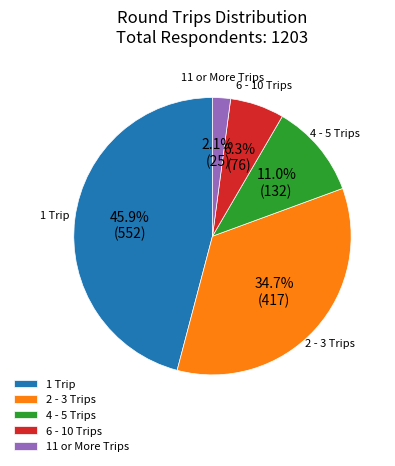

Is it true that 11 or More Trips is 2% of the pie?

True